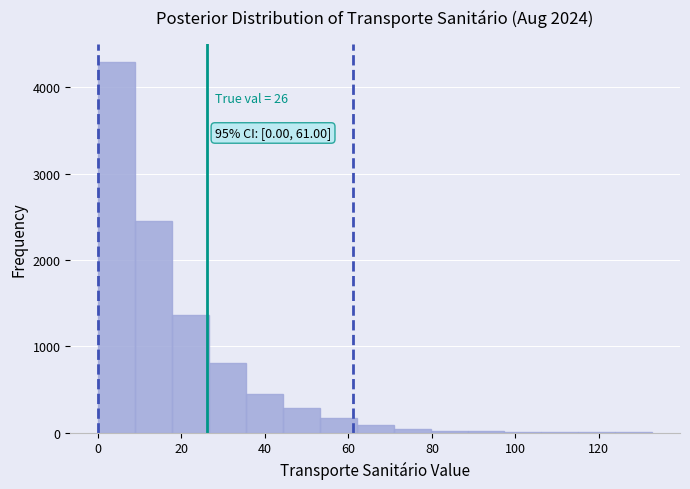

Which range on the x-axis has the tallest bar?

0 to 8